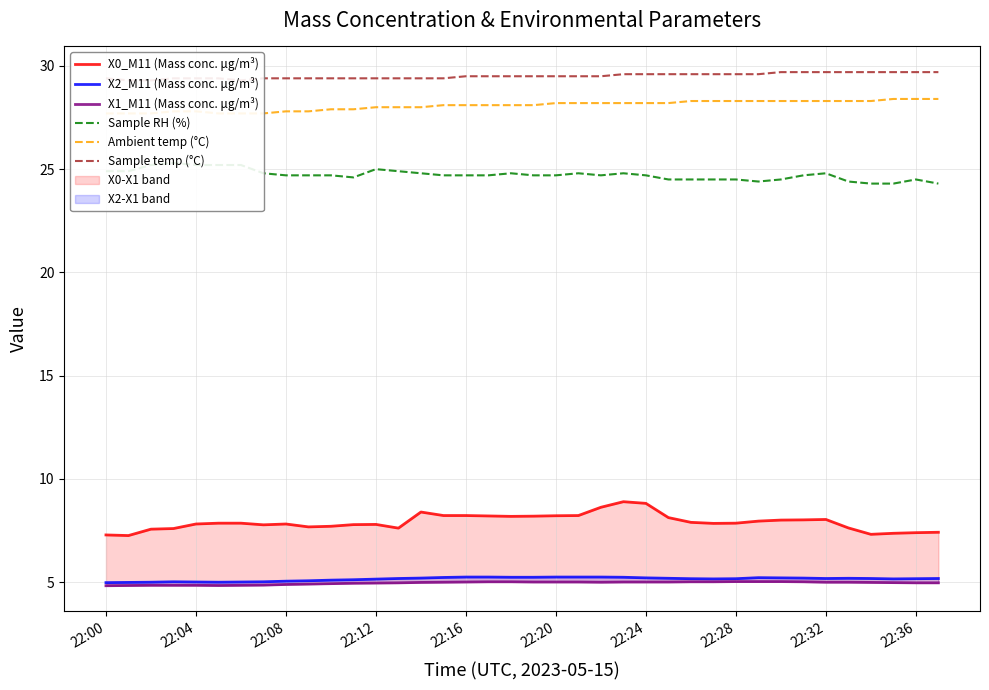

Reading right to left, what are all the values shown in this chart?

X0_M11 (Mass conc. μg/m³): 7.4	7.4	7.4	7.3	7.6	8.0	8.0	8.0	8.0	7.8	7.8	7.9	8.1	8.8	8.9	8.6	8.2	8.2	8.2	8.2	8.2	8.2	8.2	8.4	7.6	7.8	7.8	7.7	7.7	7.8	7.8	7.8	7.8	7.8	7.6	7.6	7.2	7.3
X2_M11 (Mass conc. μg/m³): 5.2	5.2	5.2	5.2	5.2	5.2	5.2	5.2	5.2	5.2	5.2	5.2	5.2	5.2	5.2	5.2	5.2	5.2	5.2	5.2	5.2	5.2	5.2	5.2	5.2	5.1	5.1	5.1	5.1	5.0	5.0	5.0	5.0	5.0	5.0	5.0	5.0	5.0
X1_M11 (Mass conc. μg/m³): 5.0	5.0	5.0	5.0	5.0	5.0	5.0	5.0	5.0	5.0	5.0	5.0	5.0	5.0	5.0	5.0	5.0	5.0	5.0	5.0	5.0	5.0	5.0	5.0	5.0	5.0	4.9	4.9	4.9	4.9	4.8	4.8	4.8	4.8	4.8	4.8	4.8	4.8
Sample RH (%): 24.3	24.5	24.3	24.3	24.4	24.8	24.7	24.5	24.4	24.5	24.5	24.5	24.5	24.7	24.8	24.7	24.8	24.7	24.7	24.8	24.7	24.7	24.7	24.8	24.9	25.0	24.6	24.7	24.7	24.7	24.8	25.2	25.2	25.2	25.3	25.2	24.9	24.9
Ambient temp (°C): 28.4	28.4	28.4	28.3	28.3	28.3	28.3	28.3	28.3	28.3	28.3	28.3	28.2	28.2	28.2	28.2	28.2	28.2	28.1	28.1	28.1	28.1	28.1	28.0	28.0	28.0	27.9	27.9	27.8	27.8	27.7	27.7	27.7	27.8	27.8	27.7	27.7	27.7
Sample temp (°C): 29.7	29.7	29.7	29.7	29.7	29.7	29.7	29.7	29.6	29.6	29.6	29.6	29.6	29.6	29.6	29.5	29.5	29.5	29.5	29.5	29.5	29.5	29.4	29.4	29.4	29.4	29.4	29.4	29.4	29.4	29.4	29.3	29.4	29.4	29.4	29.3	29.3	29.4